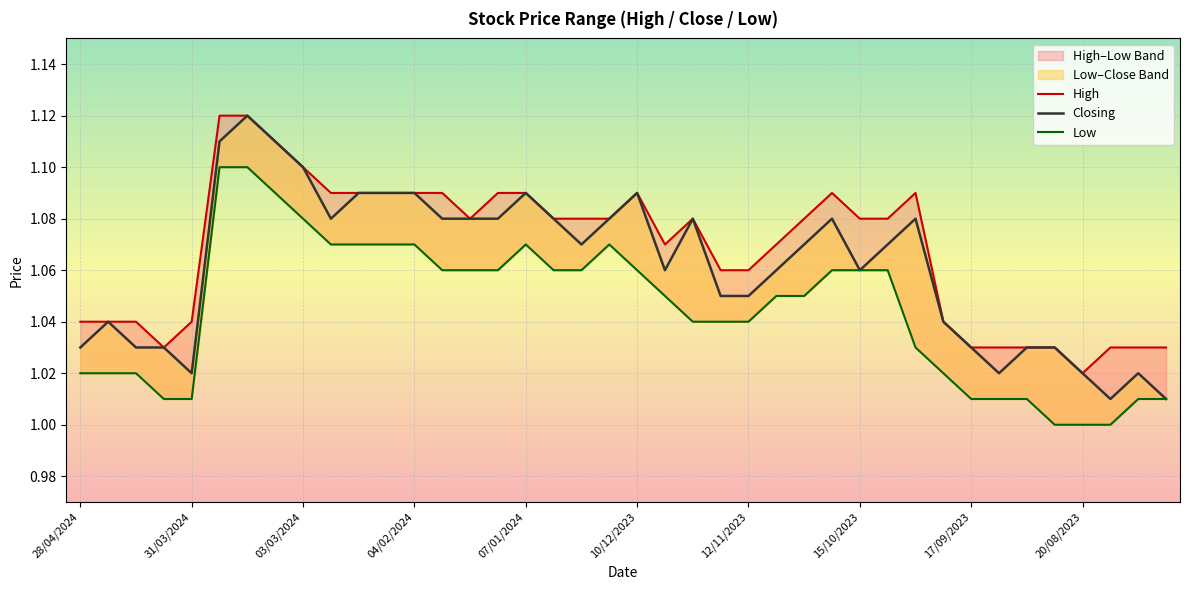

What is the highest value of the Low series?

1.1